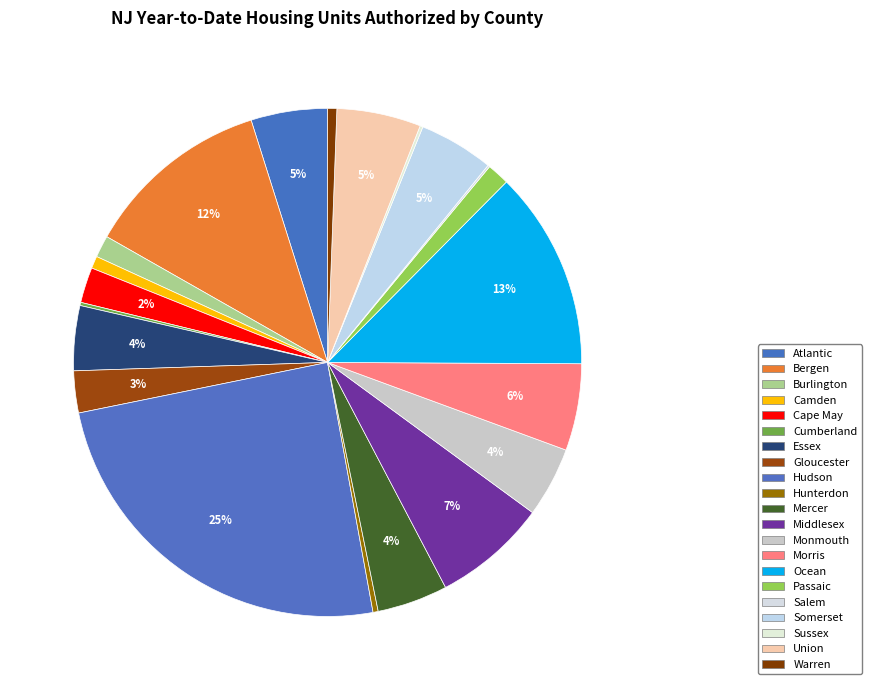

Which slice is the largest?

Hudson